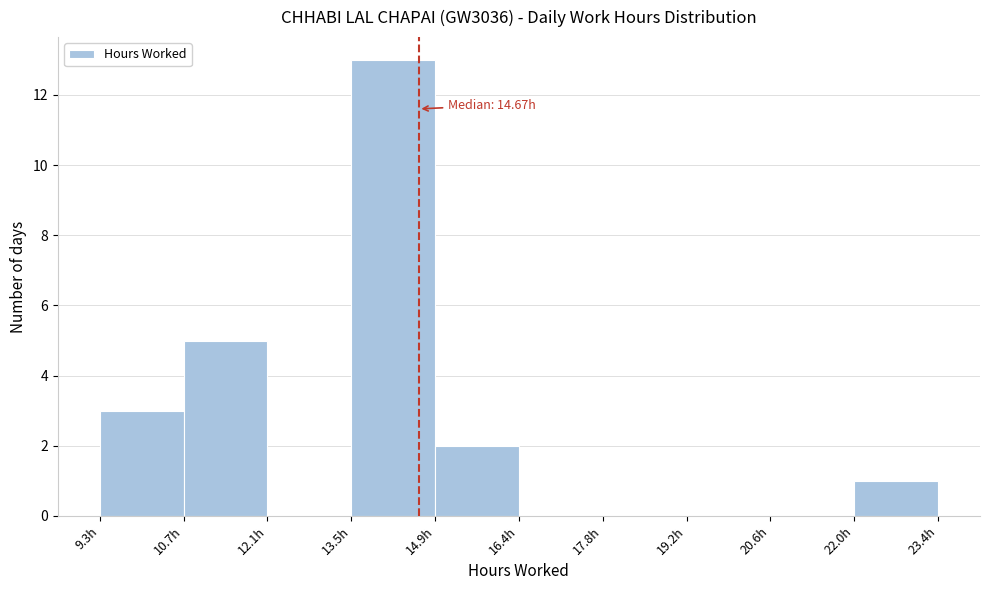

Over which range of the x-axis is the bar tallest?

13.6 to 15.0